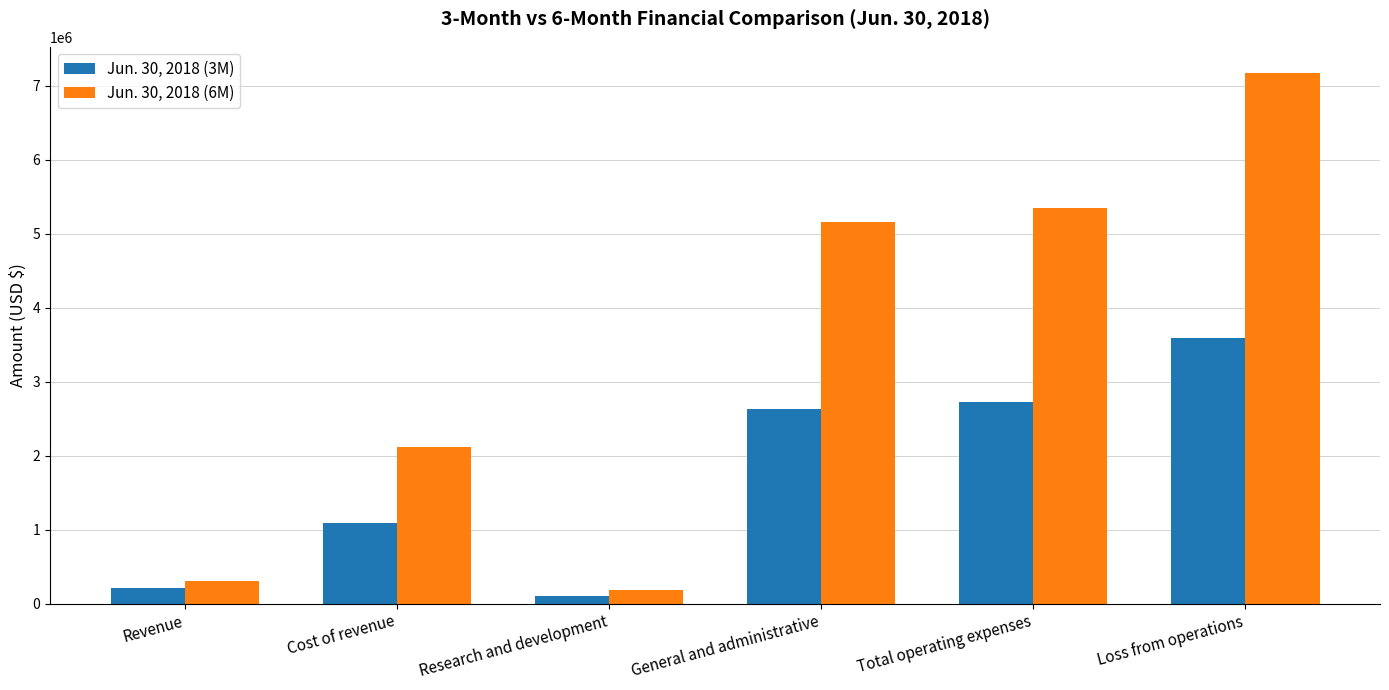

Is it true that Jun. 30, 2018 (6M) equals 5165220 at General and administrative?

True